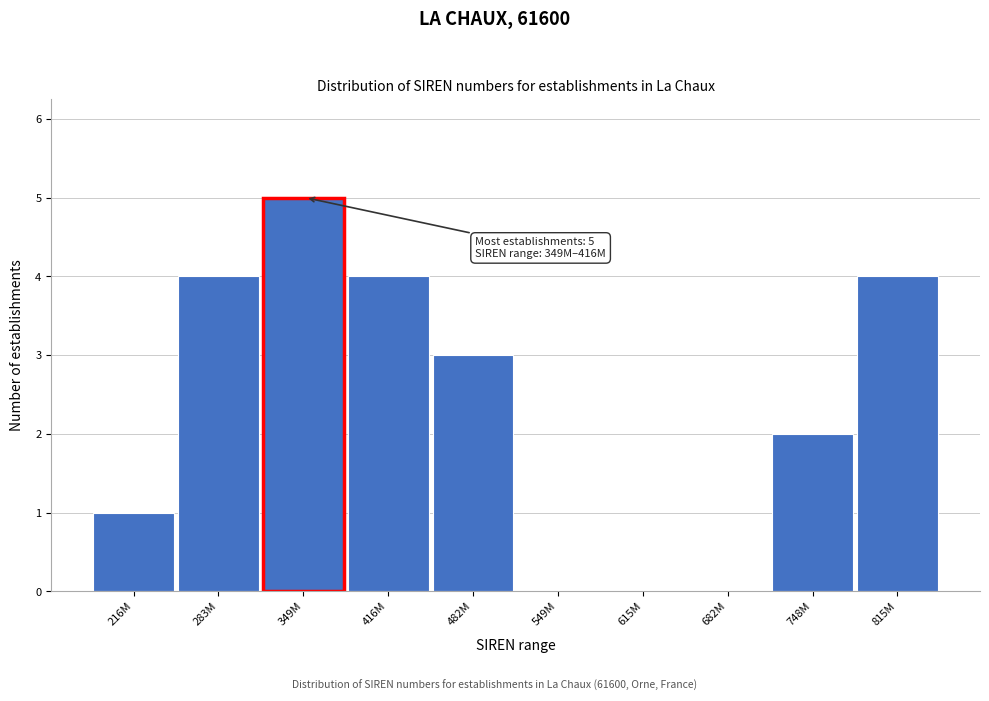

Reading left to right, transcribe all the data shown in this chart.

216M=1	283M=4	349M=5	416M=4	482M=3	549M=0	615M=0	682M=0	748M=2	815M=4